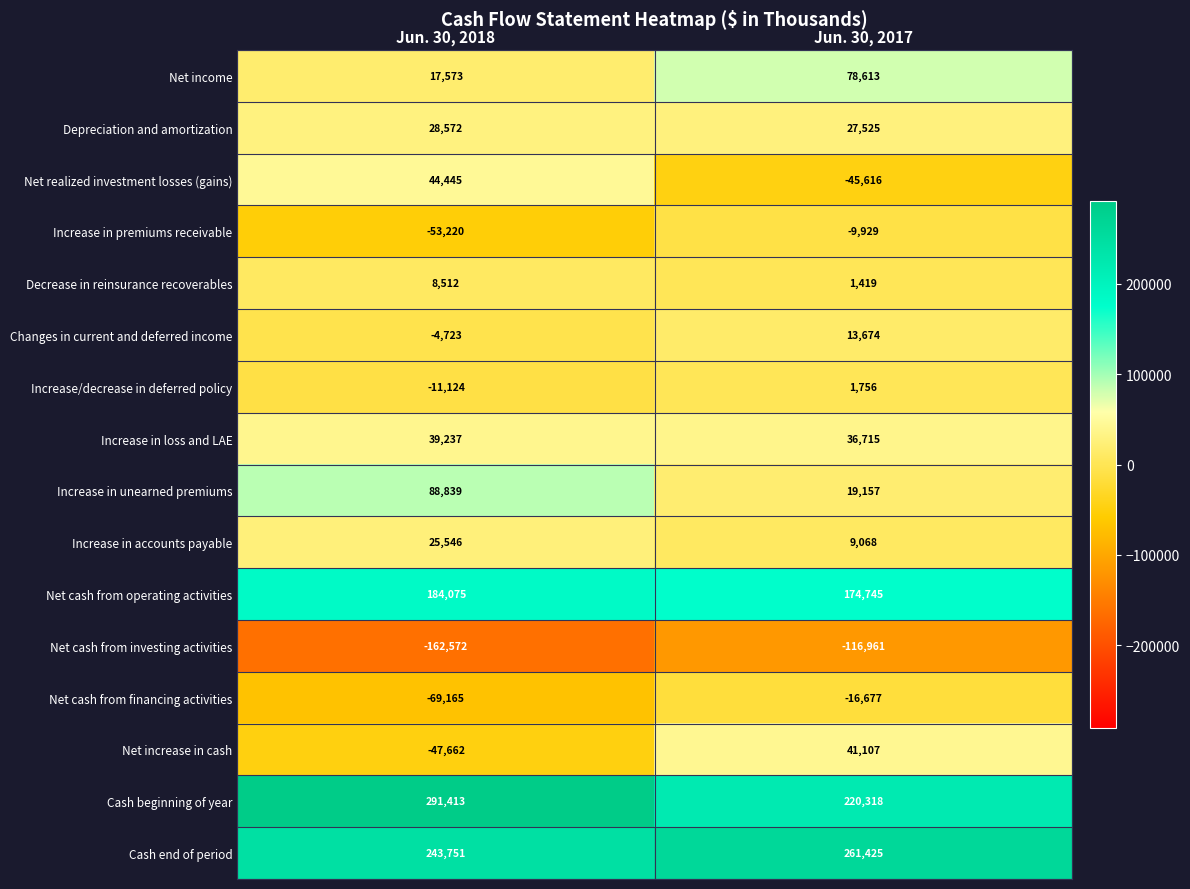

What is the maximum value shown in the chart?

291413